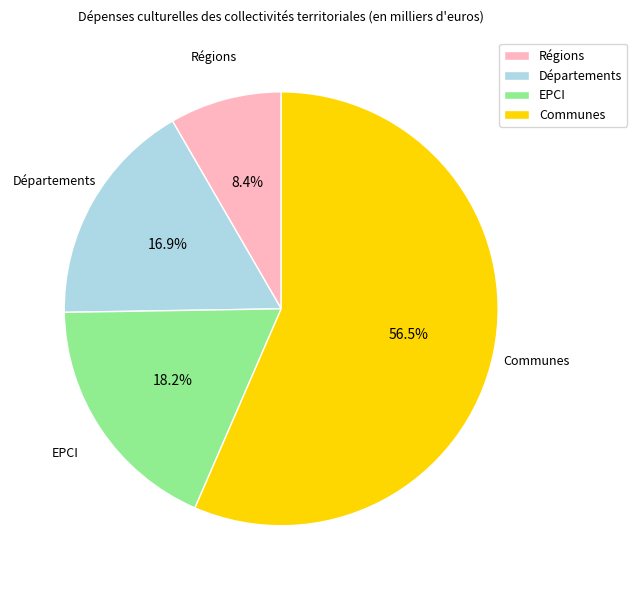

Which slice is the smallest?

Régions